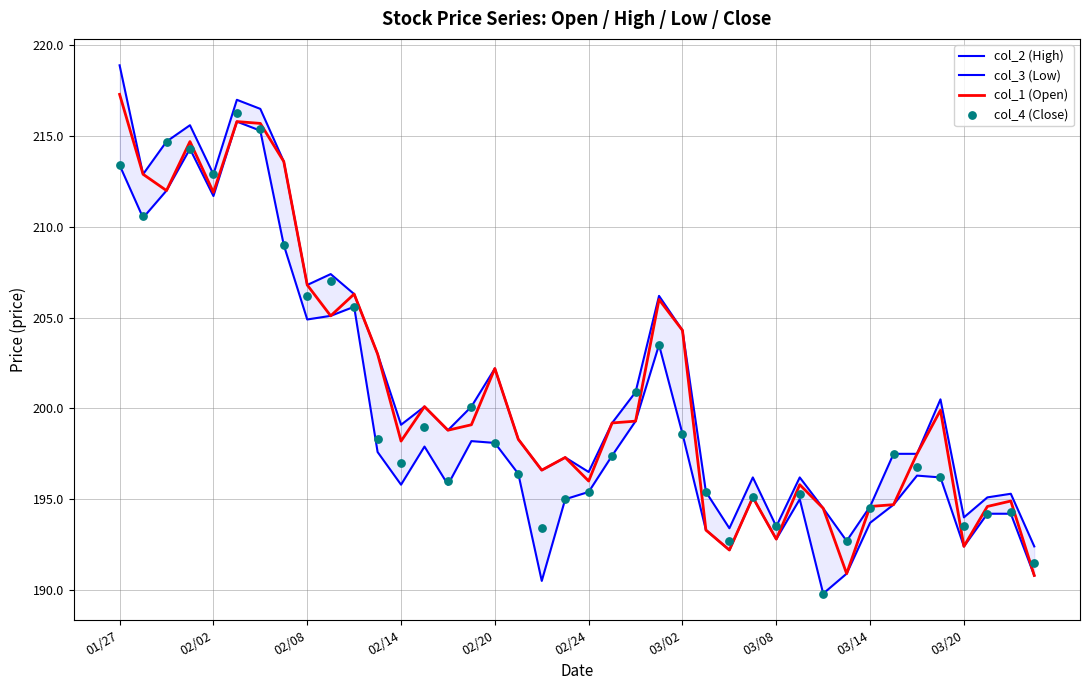

Which series has the largest total across all categories?

col_2 (High)